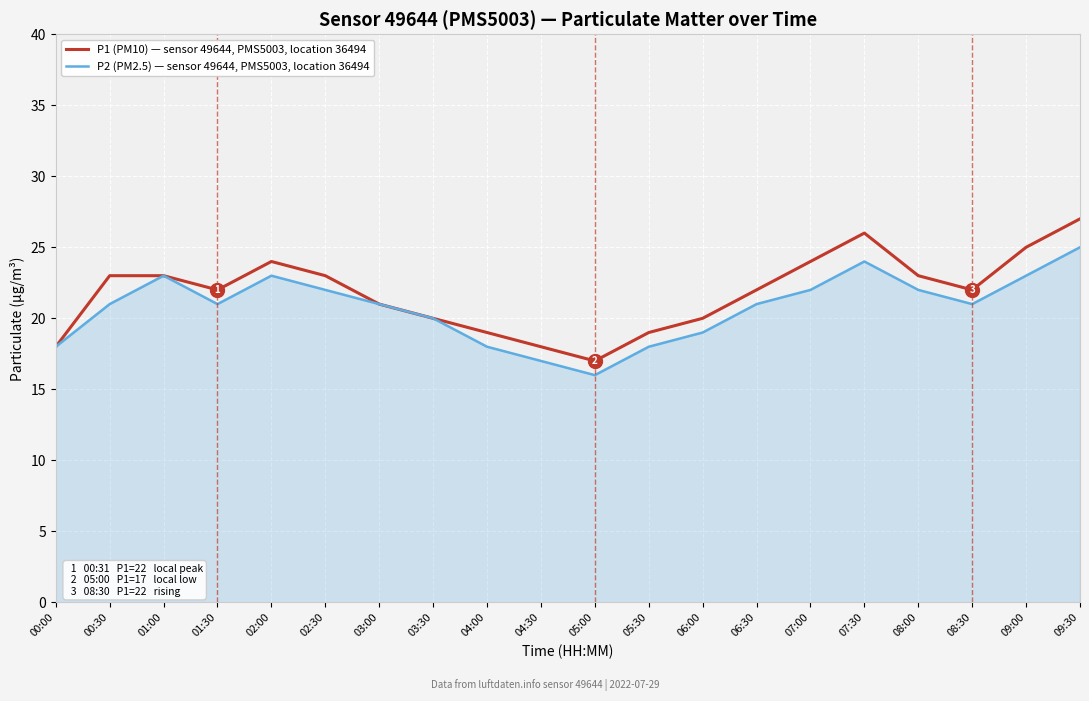

What position from the right is 01:00?

18